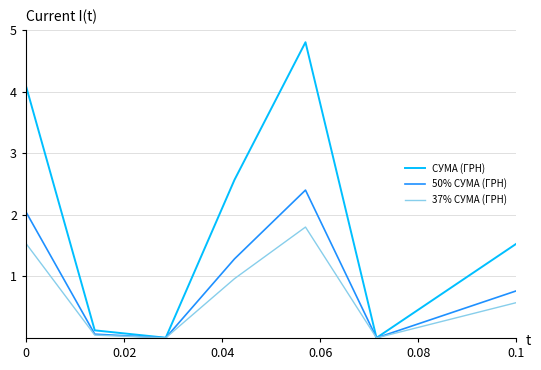

List the series in order of their peak value, lowest first.

37% СУМА (ГРН), 50% СУМА (ГРН), СУМА (ГРН)